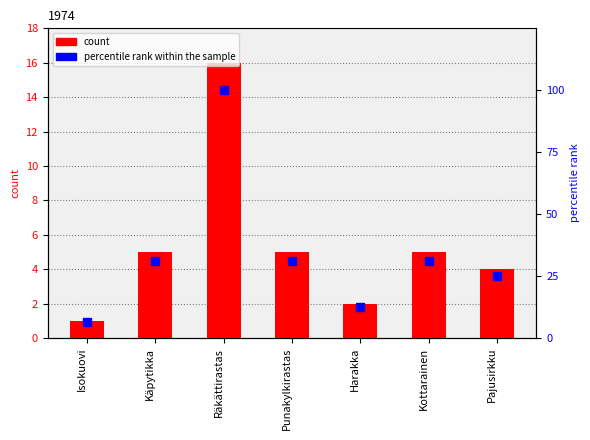

What is the total value across all series at Harakka?

14.5